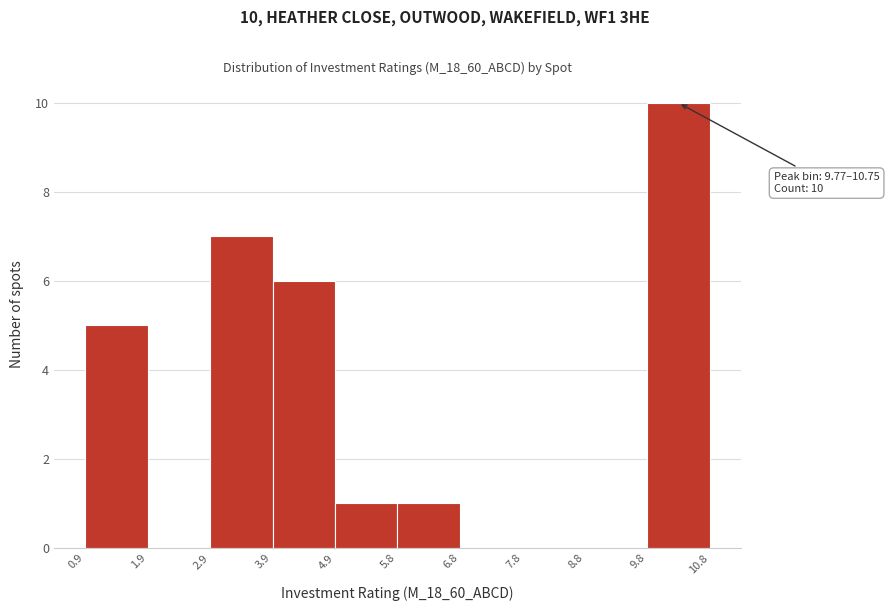

Which range on the x-axis has the tallest bar?

9.8 to 10.8